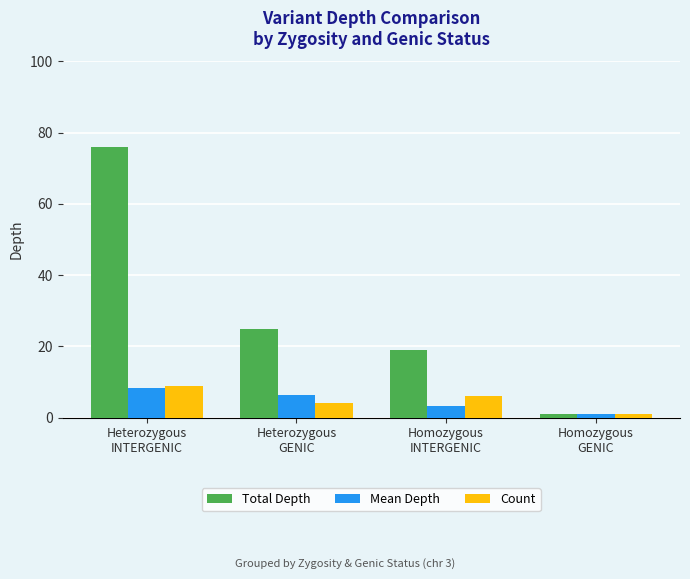

How many data points in Mean Depth are less than 6?

2